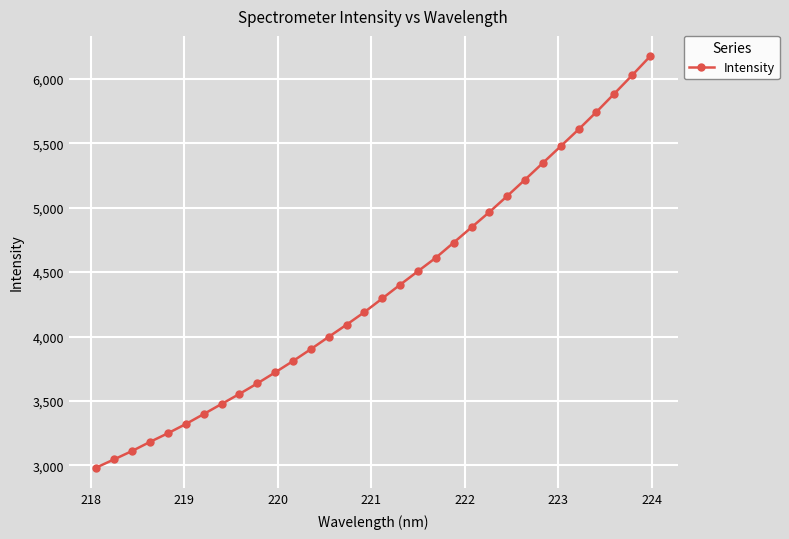

What is the average value?

4362.6